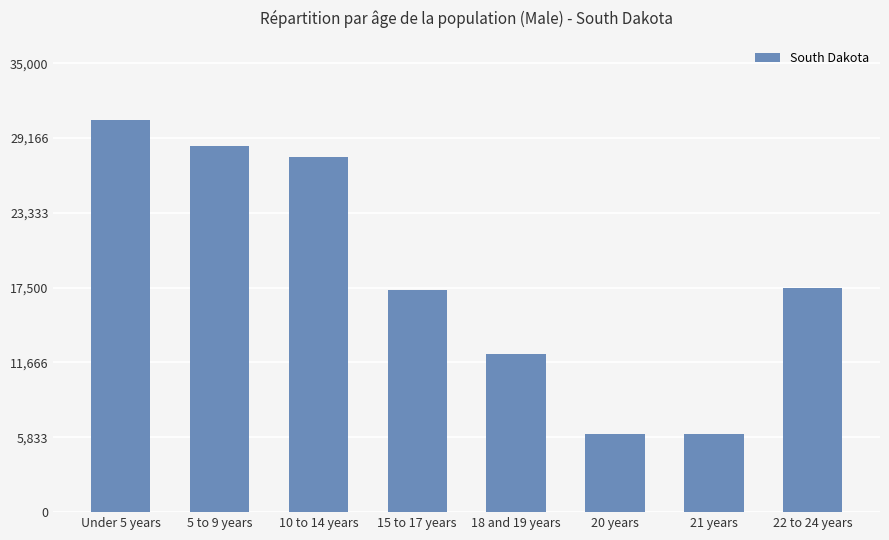

How many bars are there in total?

8